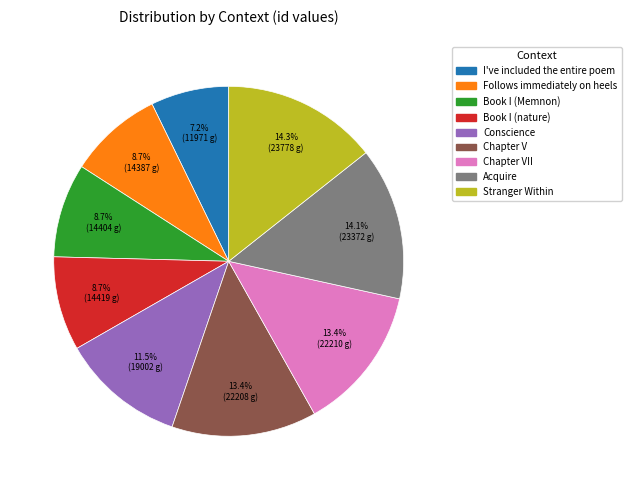

Is there any slice that represents more than half of the pie?

No